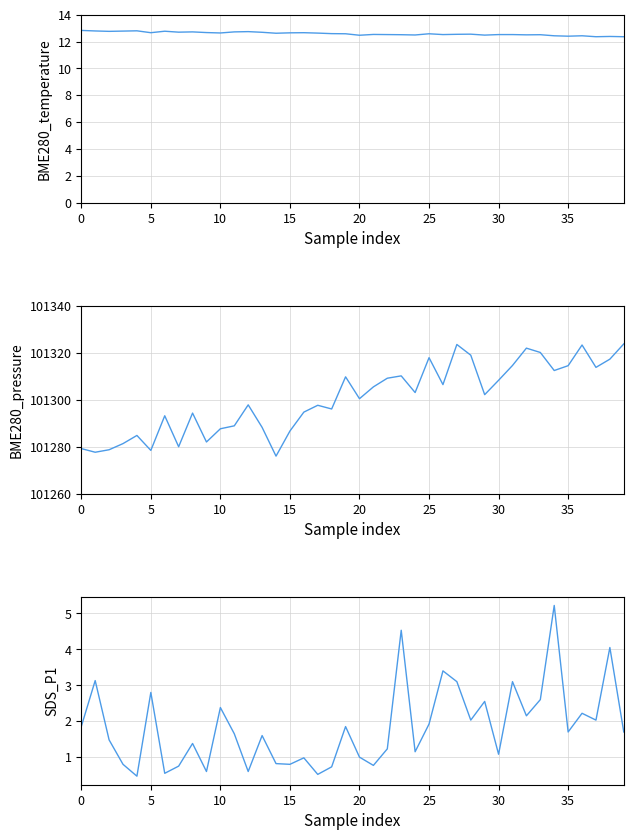

What is the label of the 21st point from the left?

20